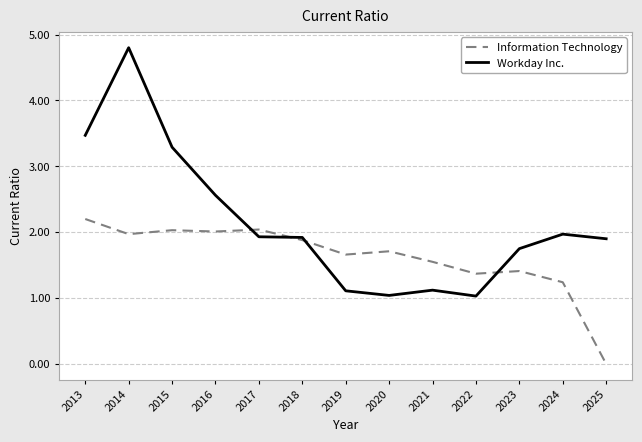

How many series are shown in this chart?

2